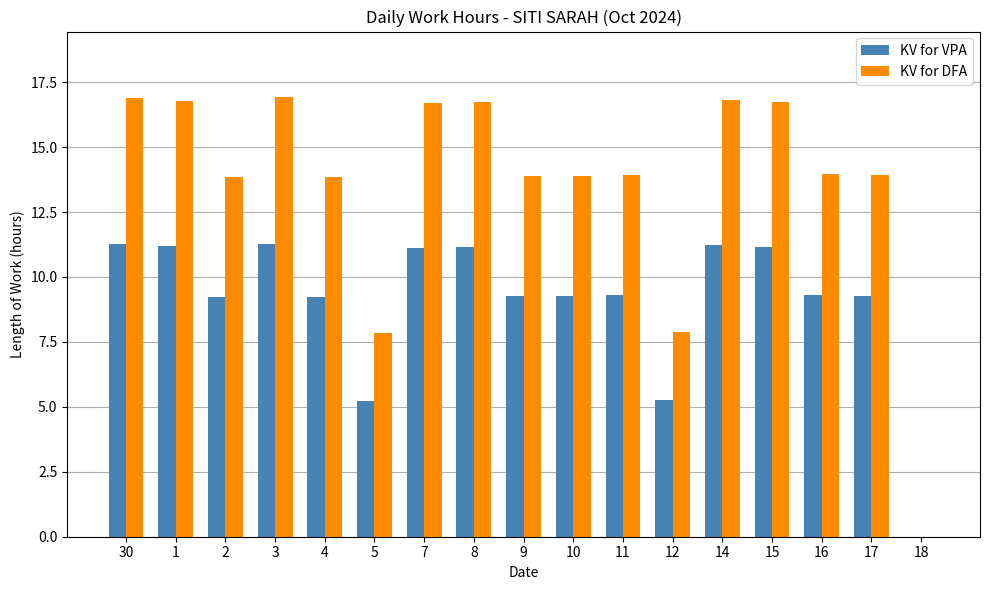

What is the greatest value displayed?

16.9